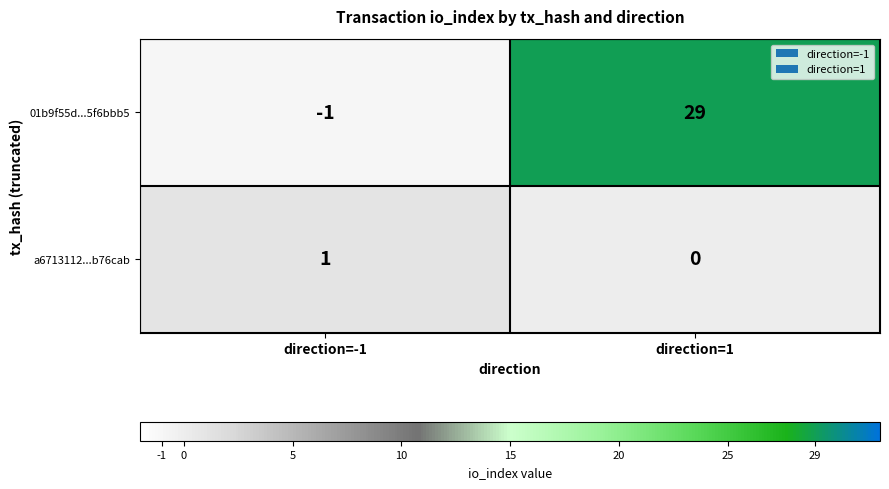

What is the average value of the 01b9f55d...5f6bbb5 series?

14